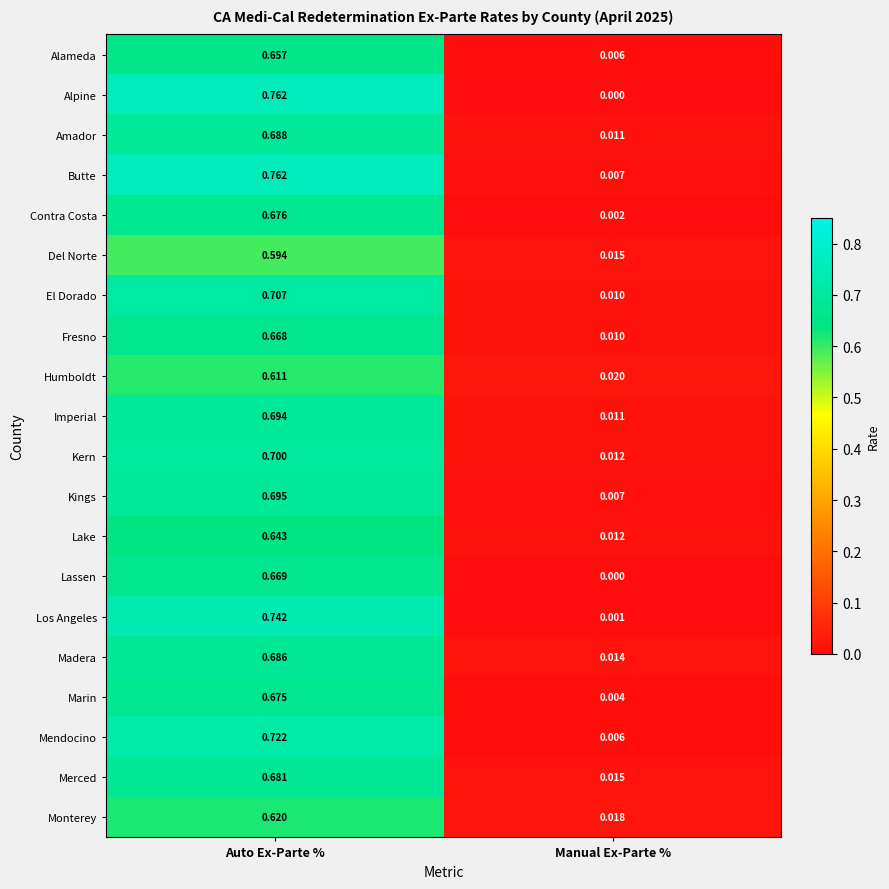

Which series has the largest total across all categories?

Butte